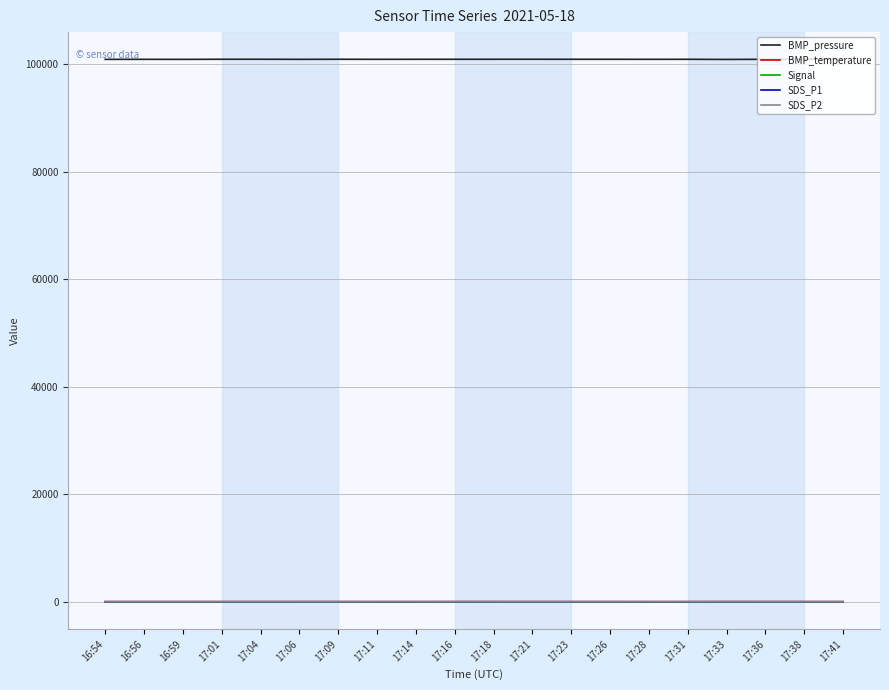

What is the greatest value displayed?

100920.0